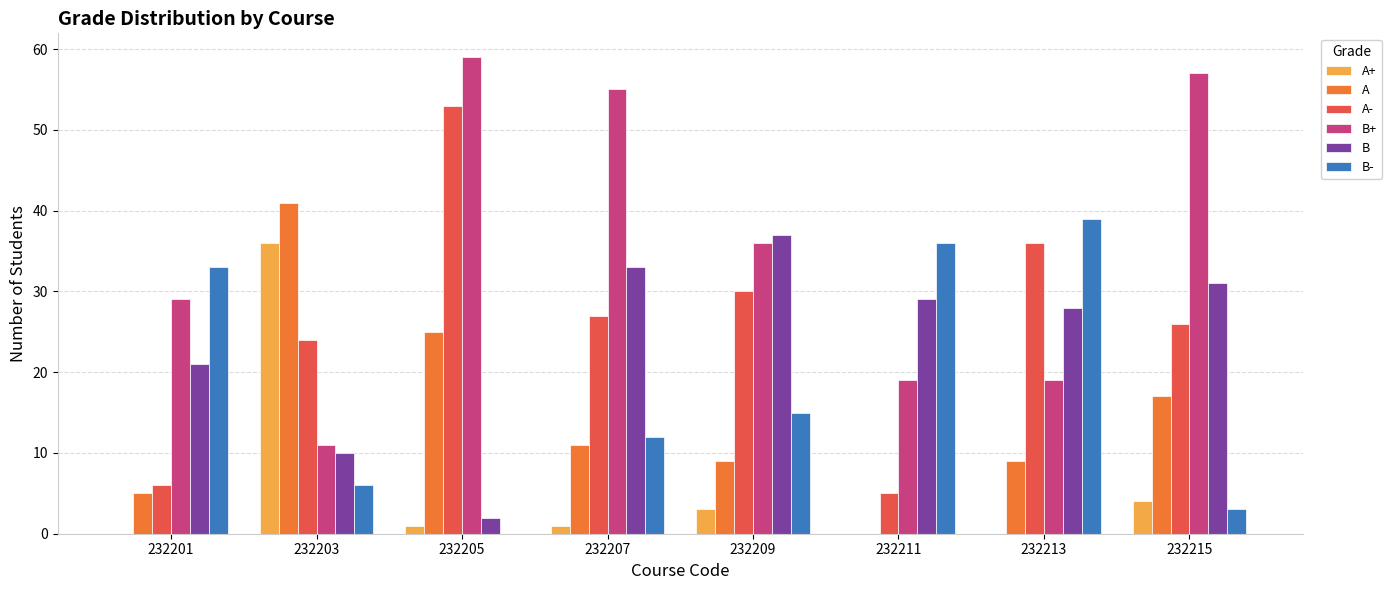

Where is B+ nearest to the value 35?

232209